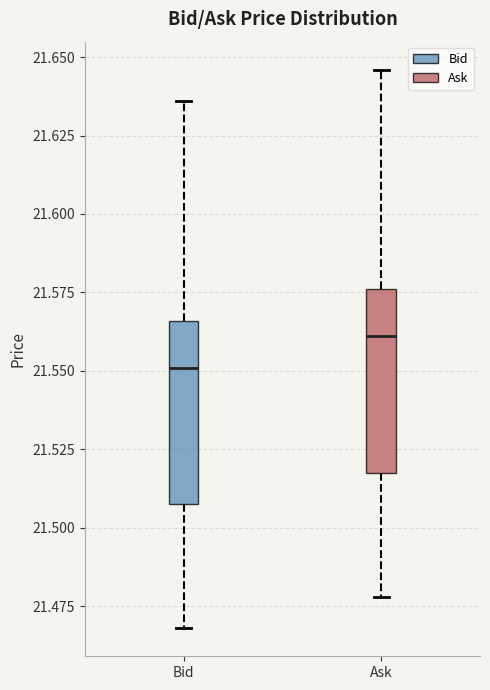

Reading left to right, read every box against the y-axis: the position of its median line, the range the box covers, and the ends of its whiskers. The values are not printed on the chart, so give them approximately, as read against the axis.

Bid: median 21.550, box 21.510 to 21.565, whiskers 21.470 to 21.635
Ask: median 21.560, box 21.520 to 21.575, whiskers 21.480 to 21.645